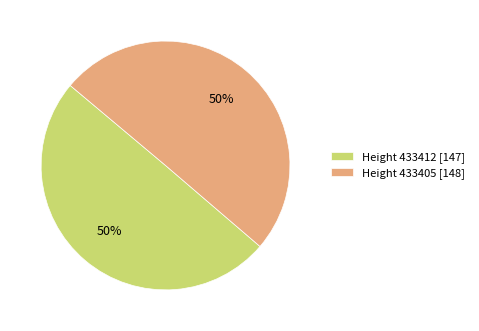

Approximately how many times larger is the value at Height 433405 [148] compared to Height 433412 [147]?

1.0